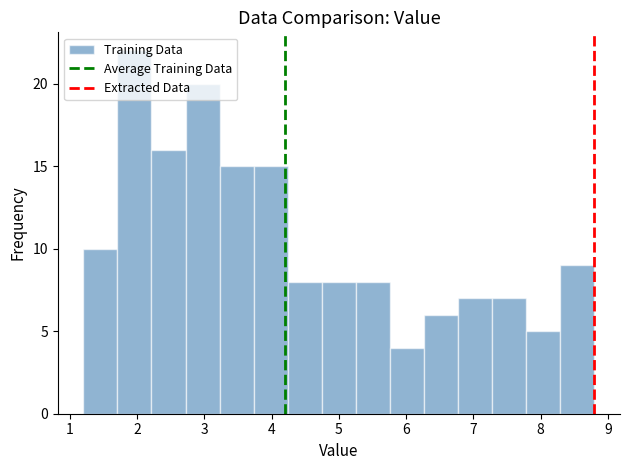

How tall is the bar that spans 6.8 to 7.3 on the x-axis? Neither the bar edges nor the heights are printed on the chart, so give them approximately, as read against the axes.

7